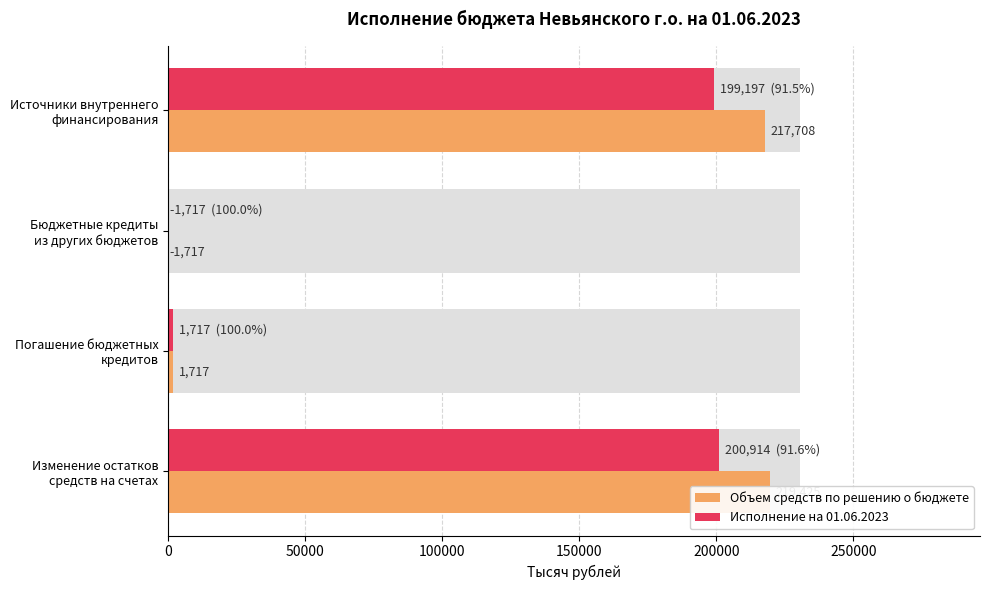

At how many categories does at least one series exceed 87540?

2